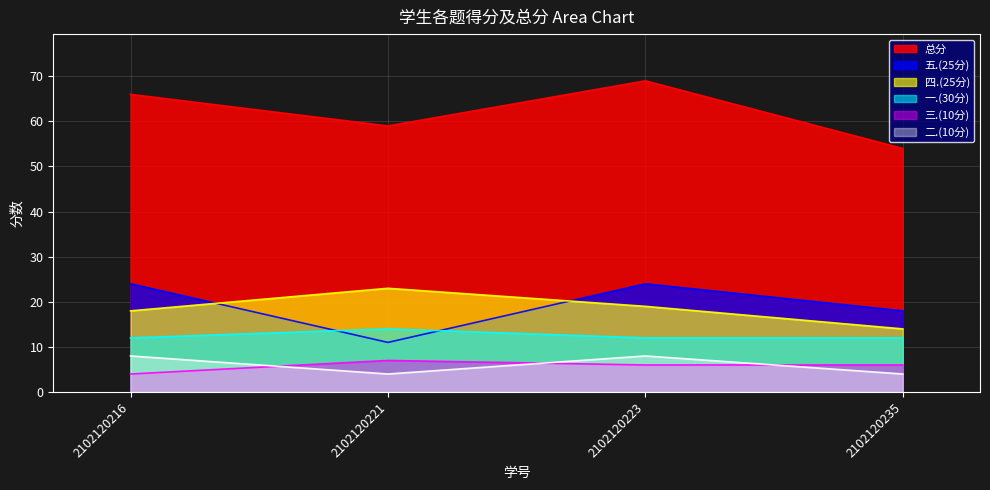

Which series has the widest spread of values?

总分